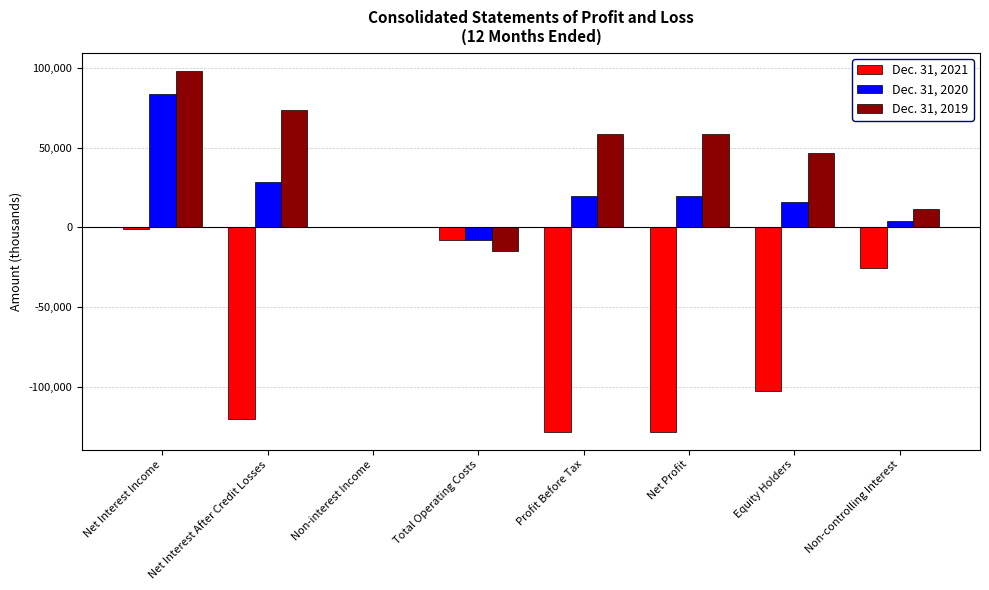

Reading right to left, extract all data points from this chart.

Dec. 31, 2021: -25614	-102458	-128072	-128072	-8182	387	-120277	-1199
Dec. 31, 2020: 3971	15883	19854	19854	-8260	21	28093	83357
Dec. 31, 2019: 11723	46893	58616	58616	-14978	173	73421	98115